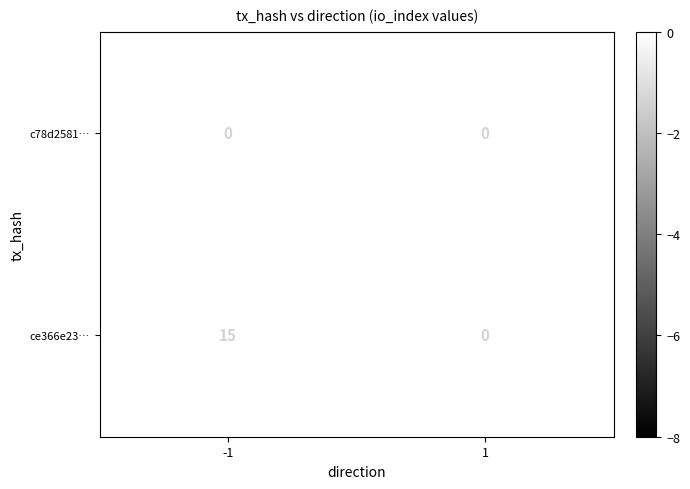

Reading right to left, transcribe all the data shown in this chart.

c78d2581…: 1=0	-1=0
ce366e23…: 1=0	-1=15